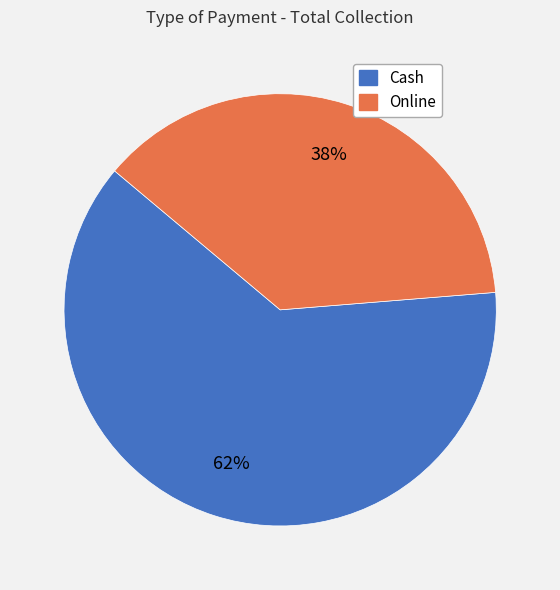

To the nearest percent, what is the combined percentage of Cash and Online?

100%